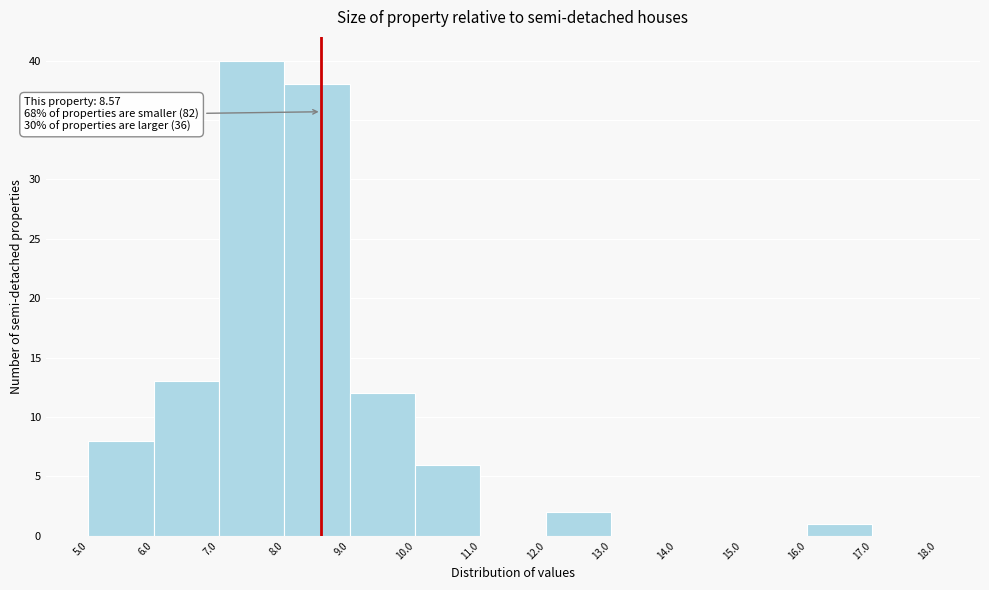

Which range on the x-axis has the tallest bar?

7.0 to 8.0